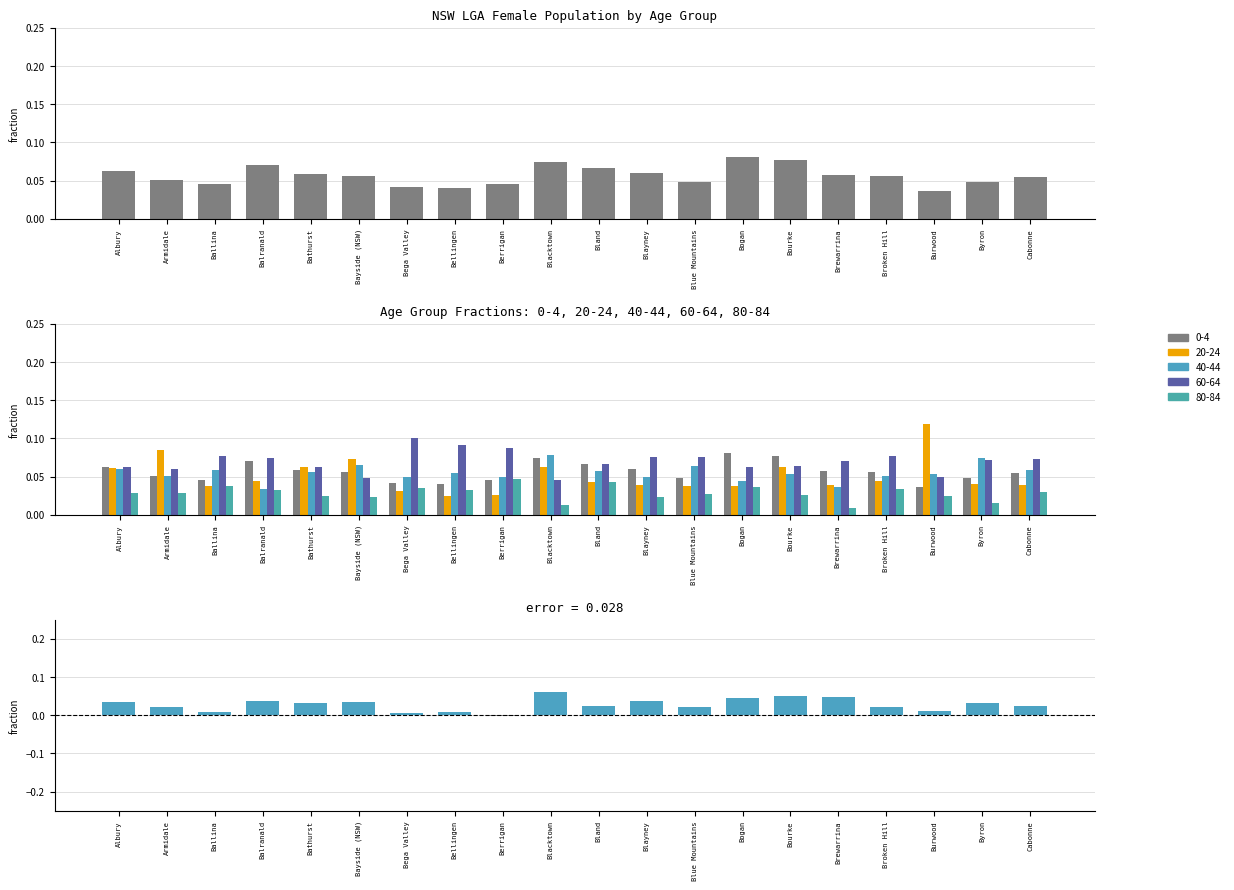

List the labels in order of value, smallest first.

Berrigan, Bega Valley, Ballina, Bellingen, Burwood, Blue Mountains, Broken Hill, Armidale, Bland, Cabonne, Byron, Bathurst, Bayside (NSW), Albury, Blayney, Balranald, Bogan, Brewarrina, Bourke, Blacktown